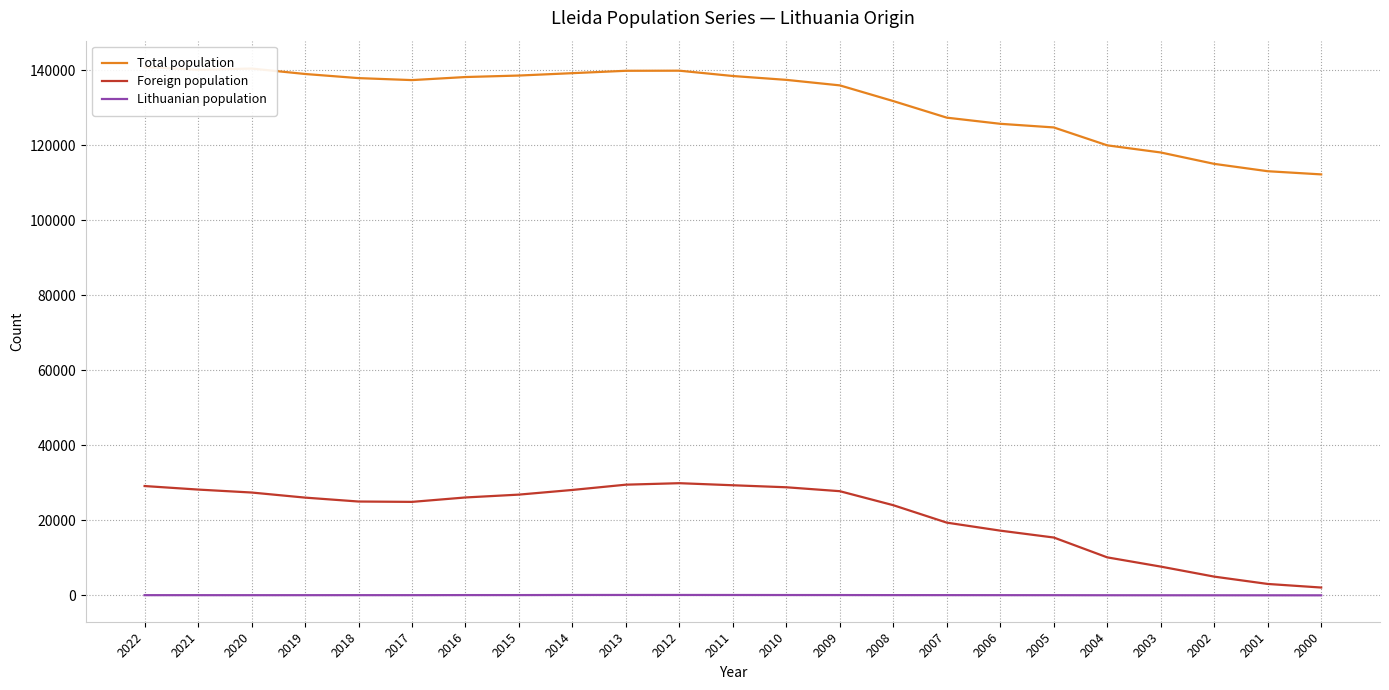

Which series changed the most between 2017 and 2014?

Foreign population